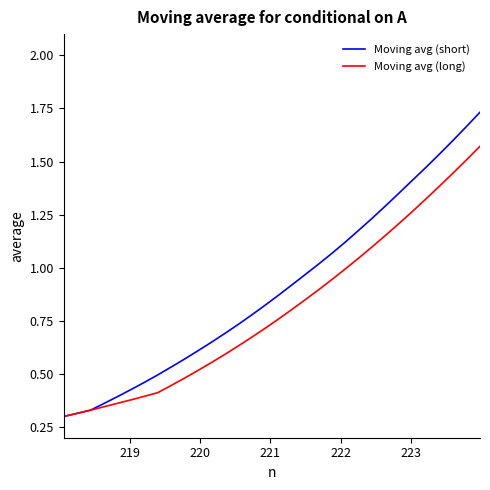

Which series has the largest range (max minus min)?

Moving avg (short)